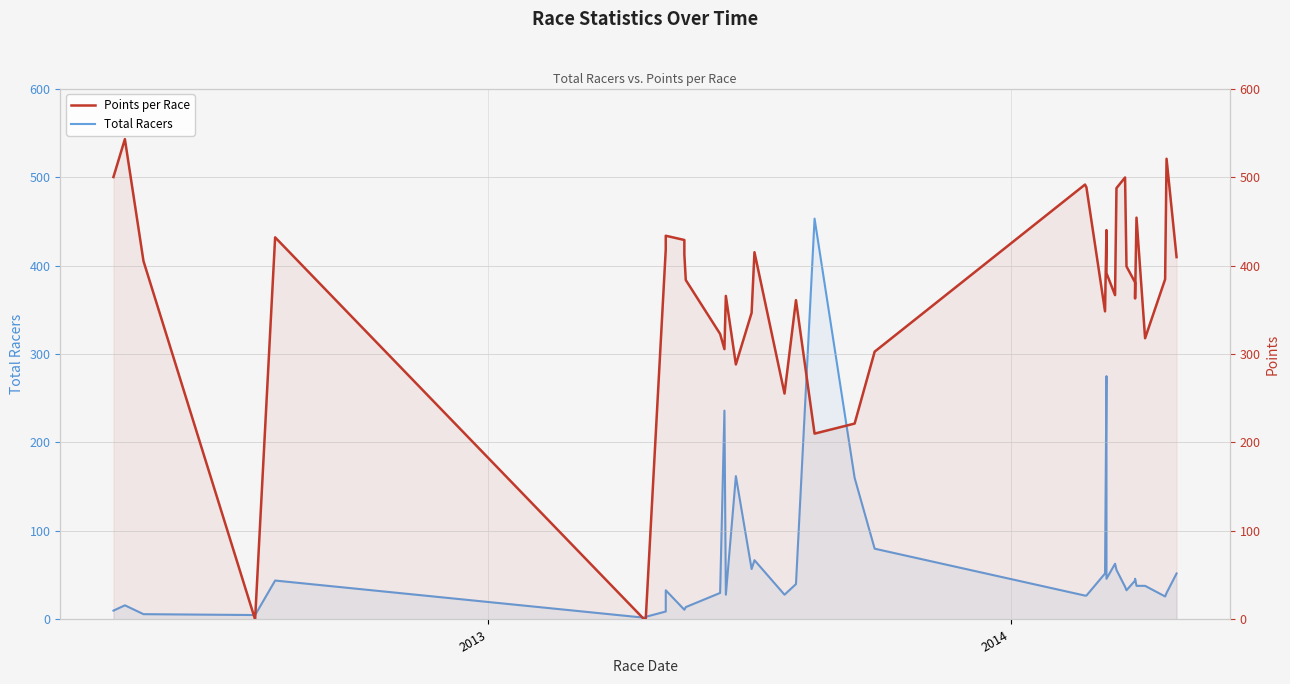

How many times do Total Racers and Points per Race cross each other?

6